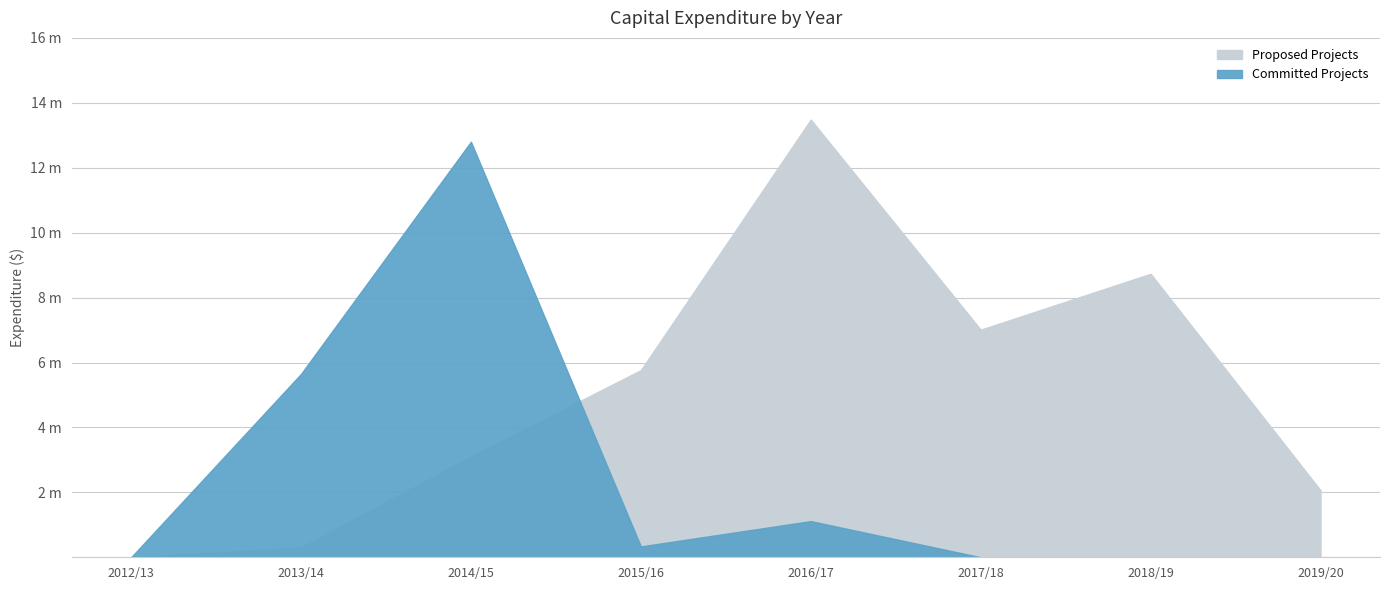

Is the value of Committed Projects at 2014/15 greater than the value of Proposed Projects at 2015/16?

Yes